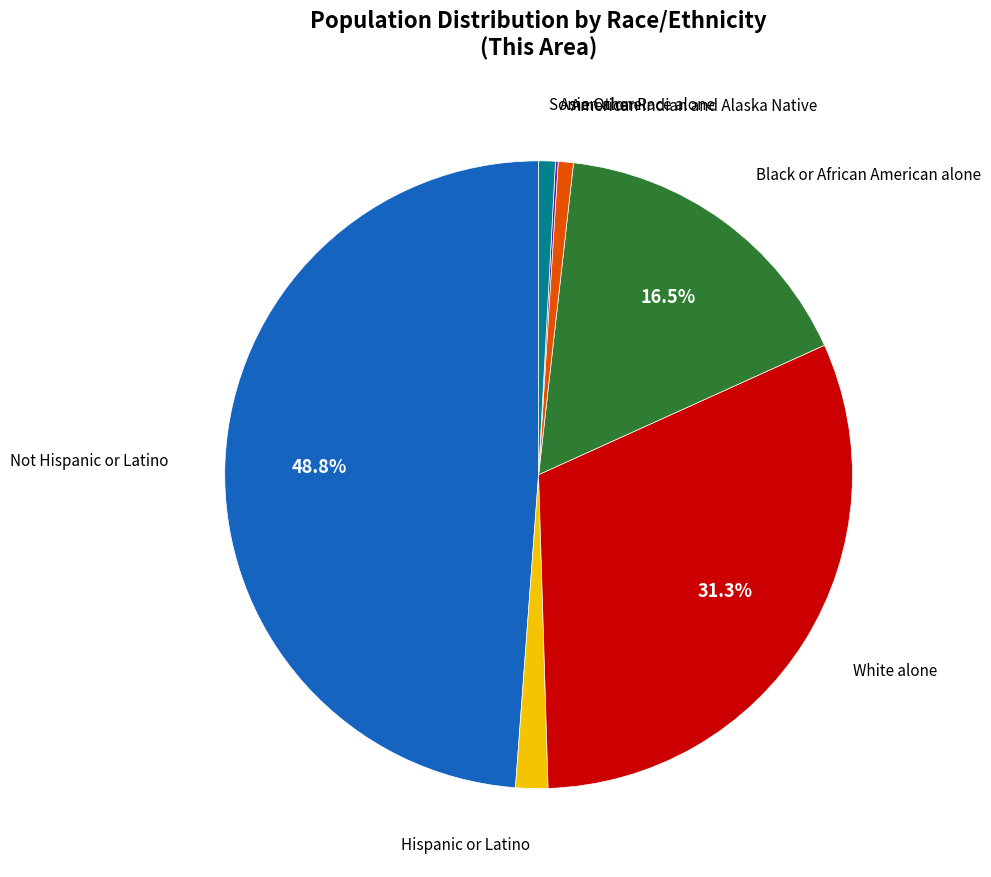

Is there any slice that represents more than half of the pie?

No